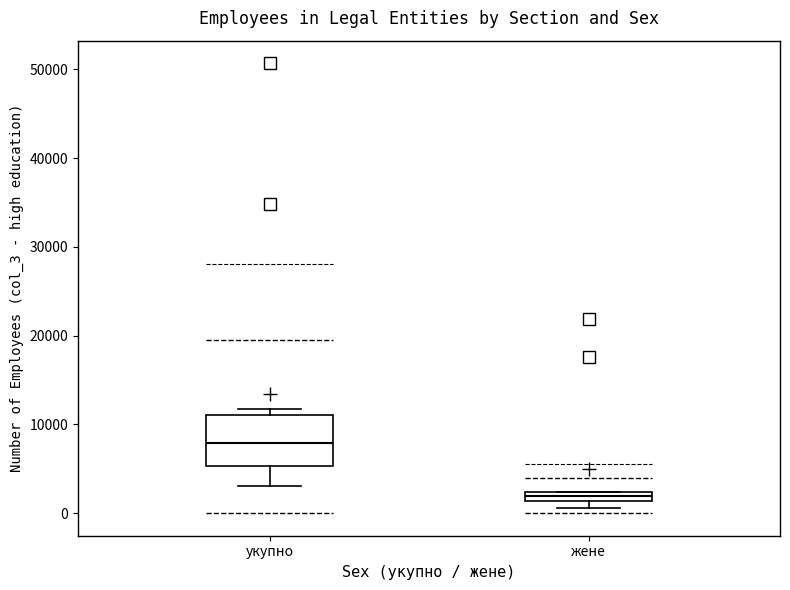

Where does the lower whisker of the box for укупно end on the y-axis? The values are not printed on the chart, so give them approximately, as read against the axis.

3000